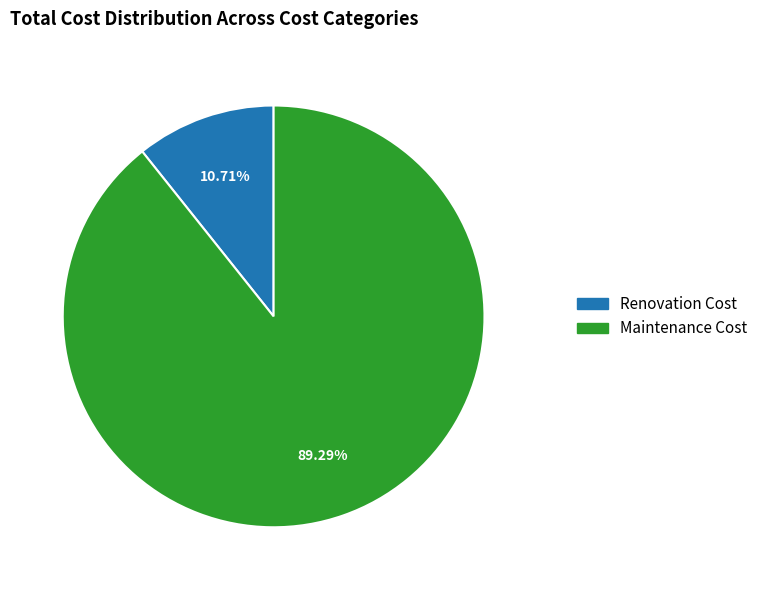

Is there a majority slice in this chart?

Yes